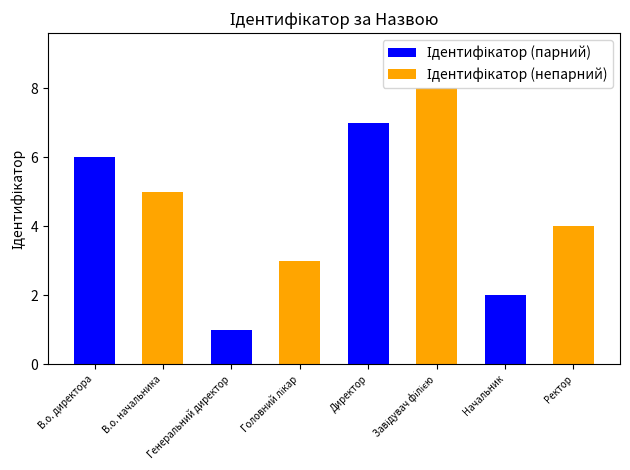

Which category has the highest value across all series?

Директор